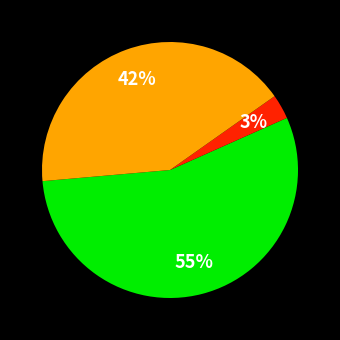

Is there any slice that represents more than half of the pie?

Yes